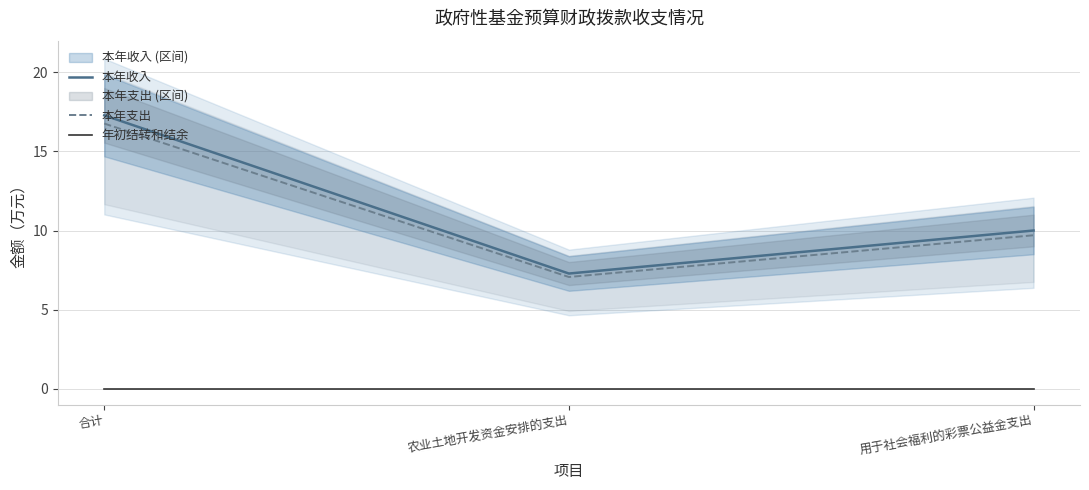

Is it true that 年初结转和结余 equals 0.0 at 合计?

True